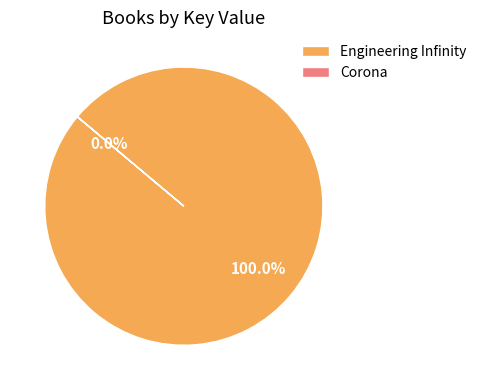

Combined, do Engineering Infinity and Corona account for over 50%?

Yes